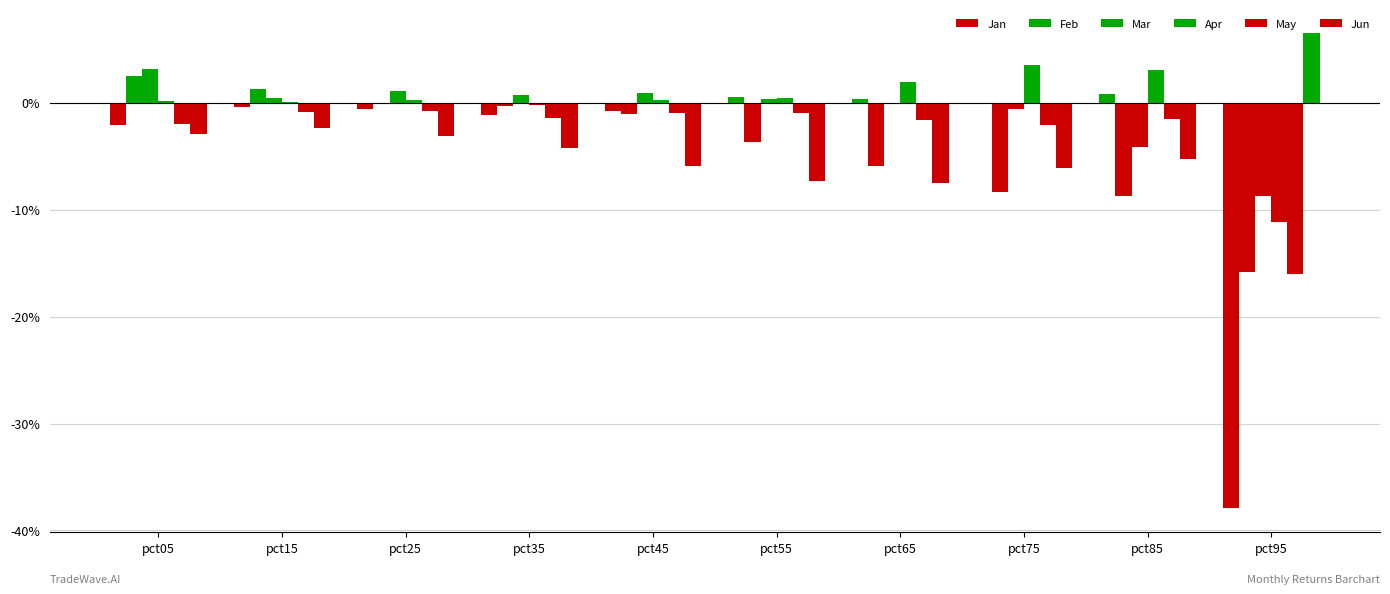

Does the chart contain stacked bars?

No